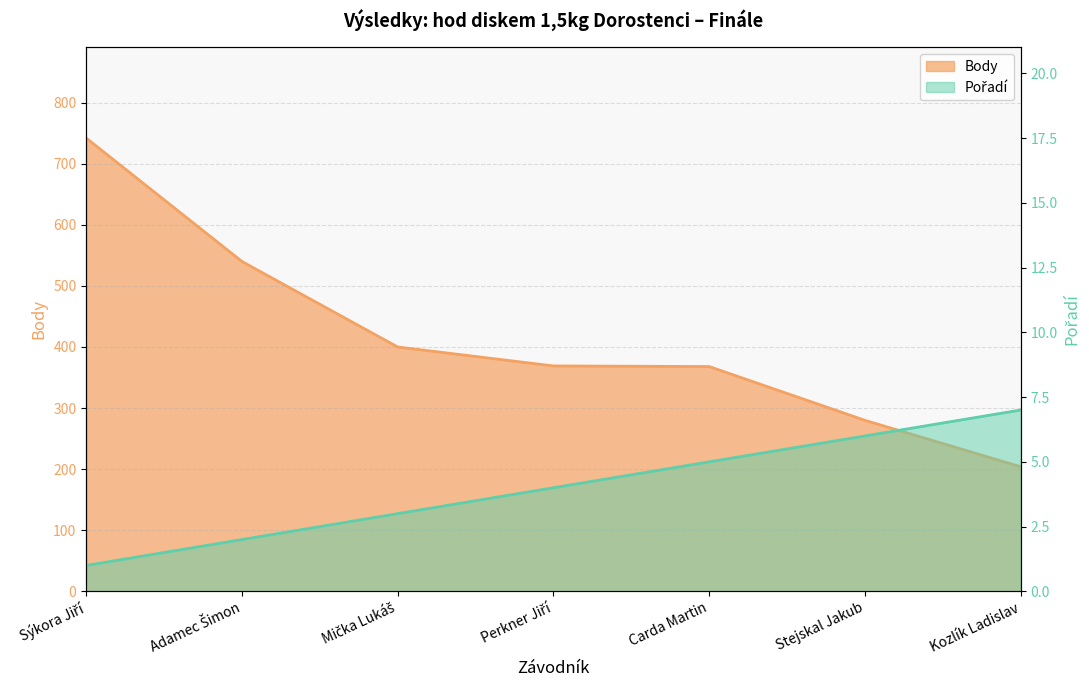

Reading left to right, list all the values displayed in this chart.

Pořadí: Sýkora Jiří=1	Adamec Šimon=2	Mička Lukáš=3	Perkner Jiří=4	Carda Martin=5	Stejskal Jakub=6	Kozlík Ladislav=7
Body: Sýkora Jiří=742	Adamec Šimon=540	Mička Lukáš=400	Perkner Jiří=369	Carda Martin=368	Stejskal Jakub=280	Kozlík Ladislav=204